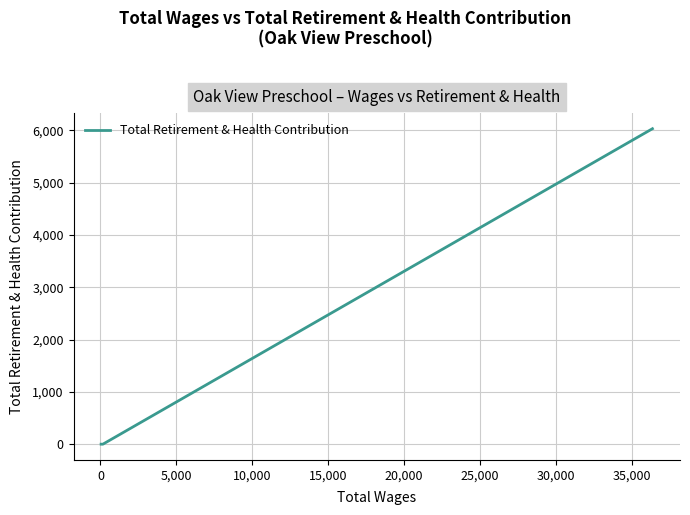

What is the difference between the maximum and second lowest values?

6029